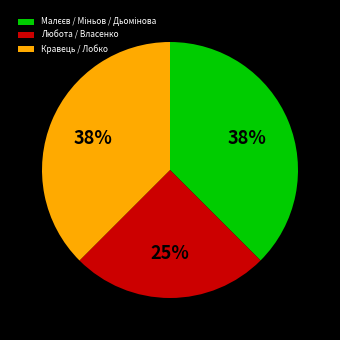

How many segments does this pie chart have?

3